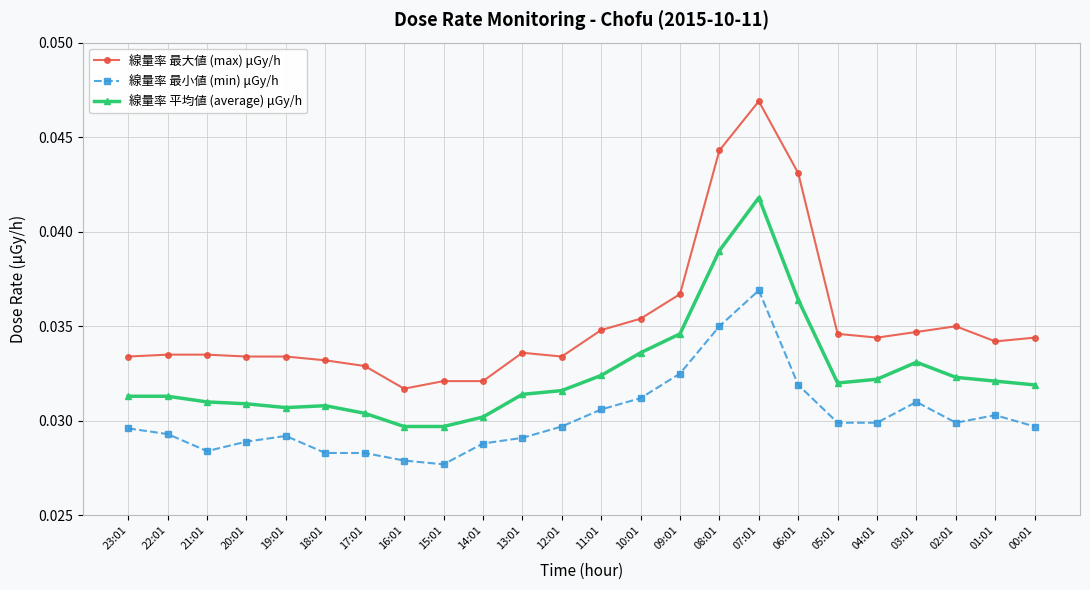

Which series changed the most between 23:01 and 19:01?

線量率 平均値 (average) μGy/h